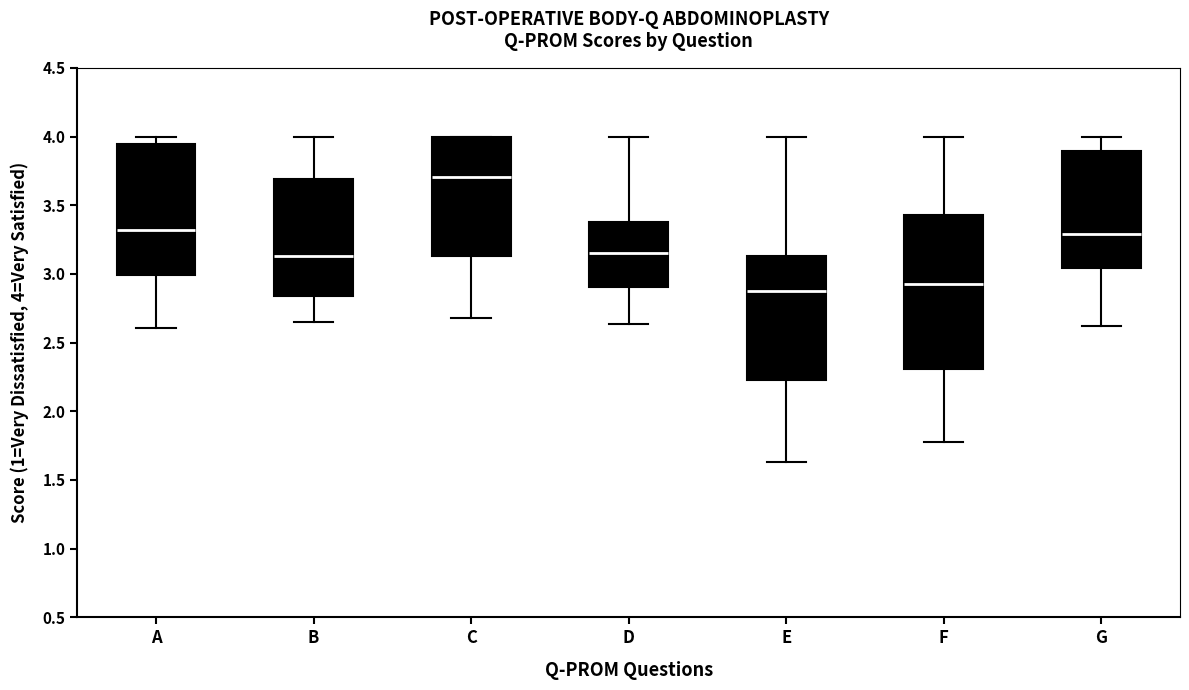

Reading left to right, read every box against the y-axis: the position of its median line, the range the box covers, and the ends of its whiskers. The values are not printed on the chart, so give them approximately, as read against the axis.

A: median 3.30, box 3.00 to 3.95, whiskers 2.60 to 4.00
B: median 3.15, box 2.85 to 3.70, whiskers 2.65 to 4.00
C: median 3.70, box 3.15 to 4.00, whiskers 2.70 to 4.00
D: median 3.15, box 2.90 to 3.40, whiskers 2.65 to 4.00
E: median 2.90, box 2.25 to 3.15, whiskers 1.65 to 4.00
F: median 2.95, box 2.30 to 3.45, whiskers 1.80 to 4.00
G: median 3.30, box 3.05 to 3.90, whiskers 2.60 to 4.00